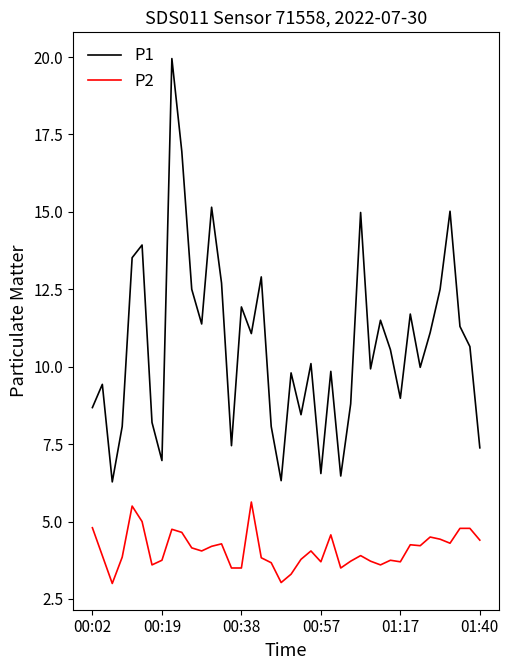

What is the sum of all P1 values?

427.0